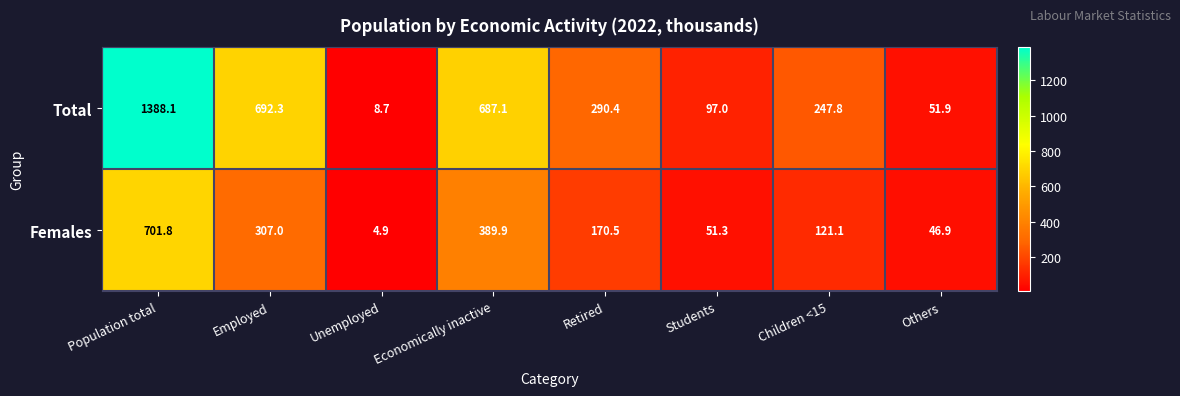

What is the average value of the Females series?

224.2